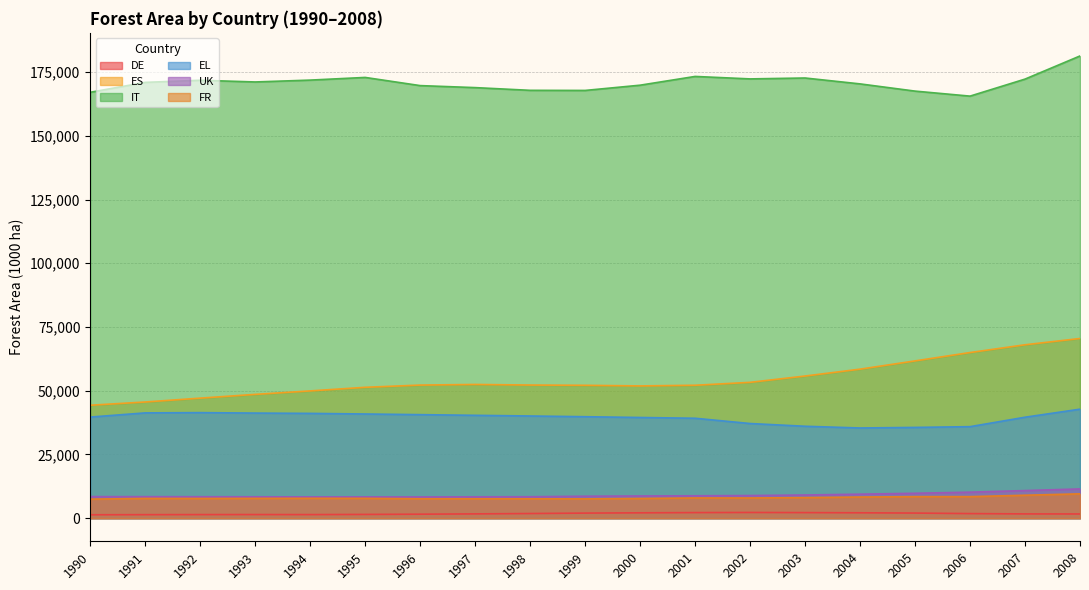

What is the average value of the DE series?

1760